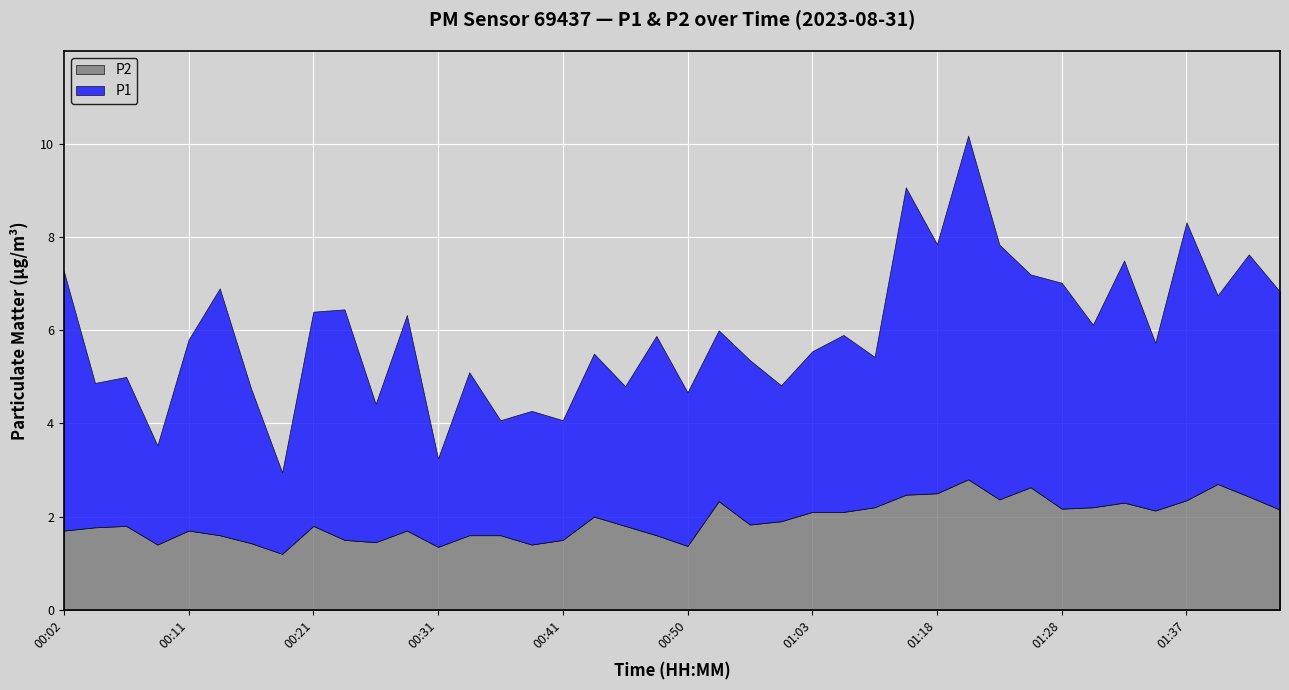

What is the sum of all P1 values?

160.5